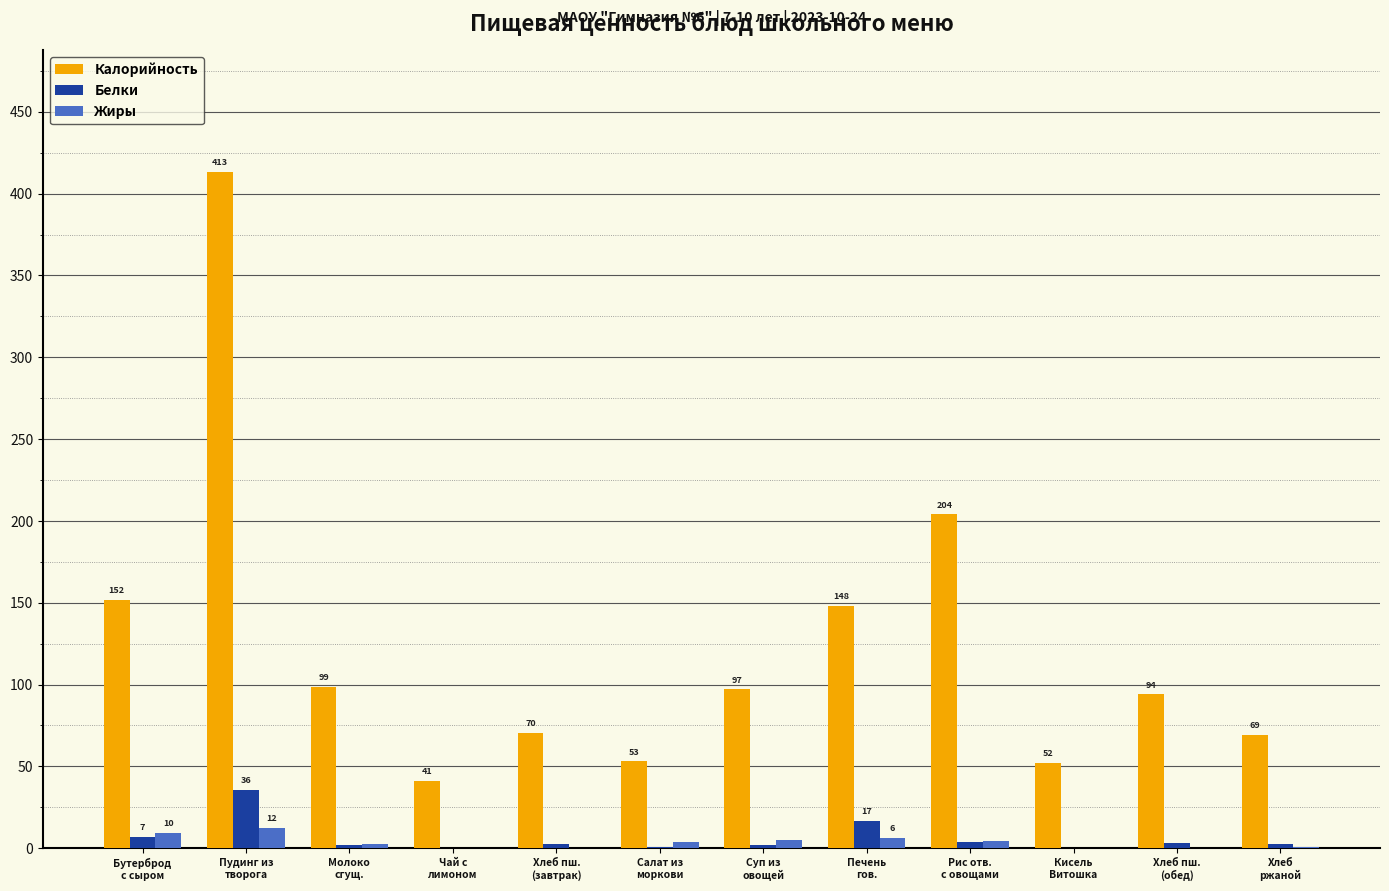

Are the bars horizontal?

No